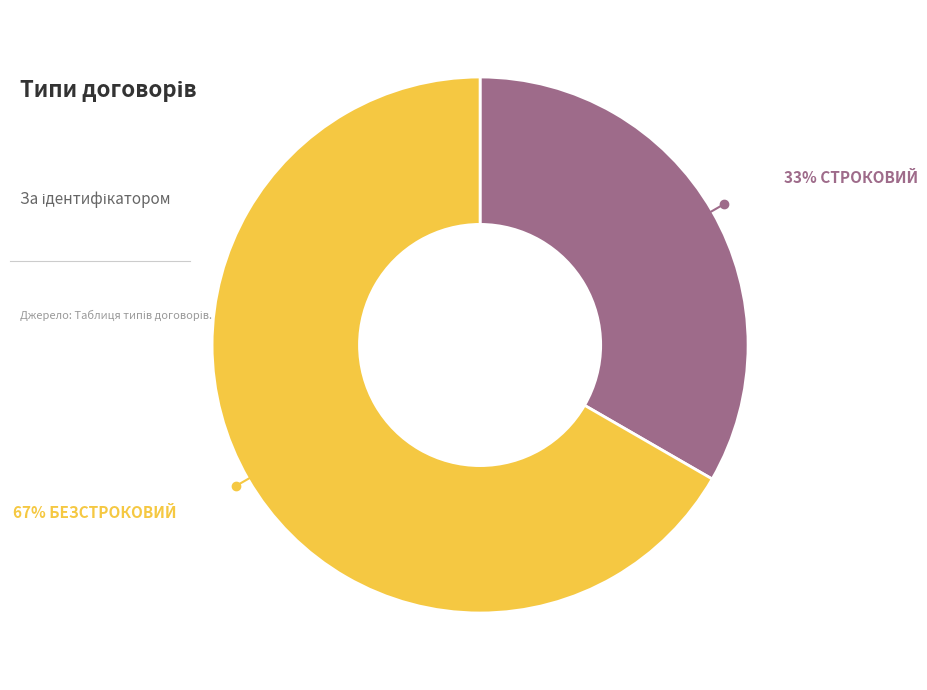

Is there a majority slice in this chart?

Yes